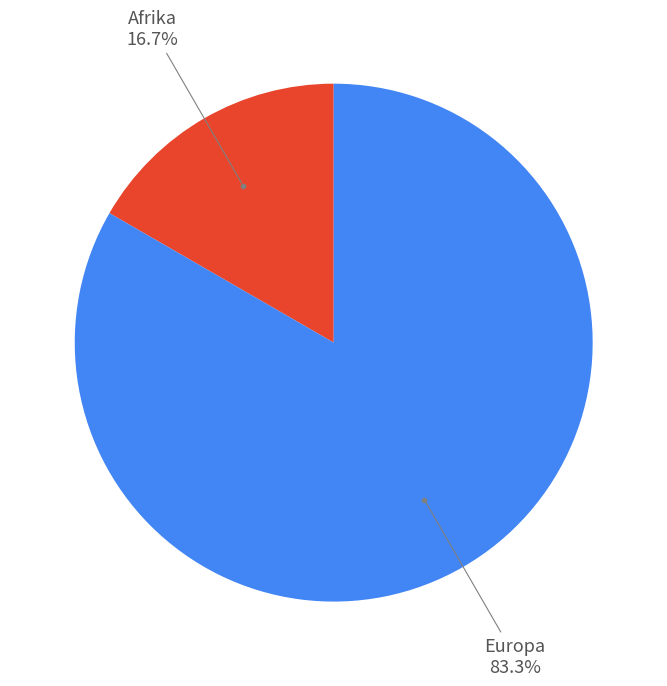

Is there any slice that represents more than half of the pie?

Yes